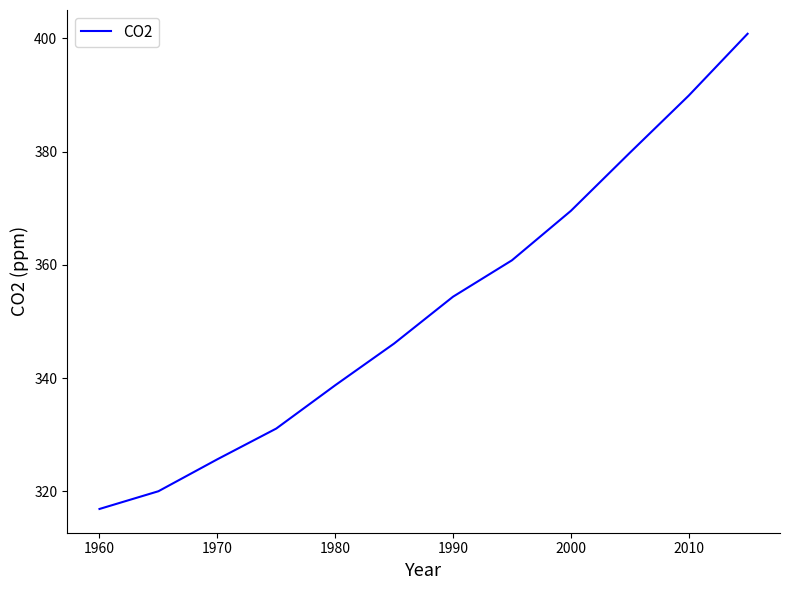

What is the greatest value displayed?

400.8